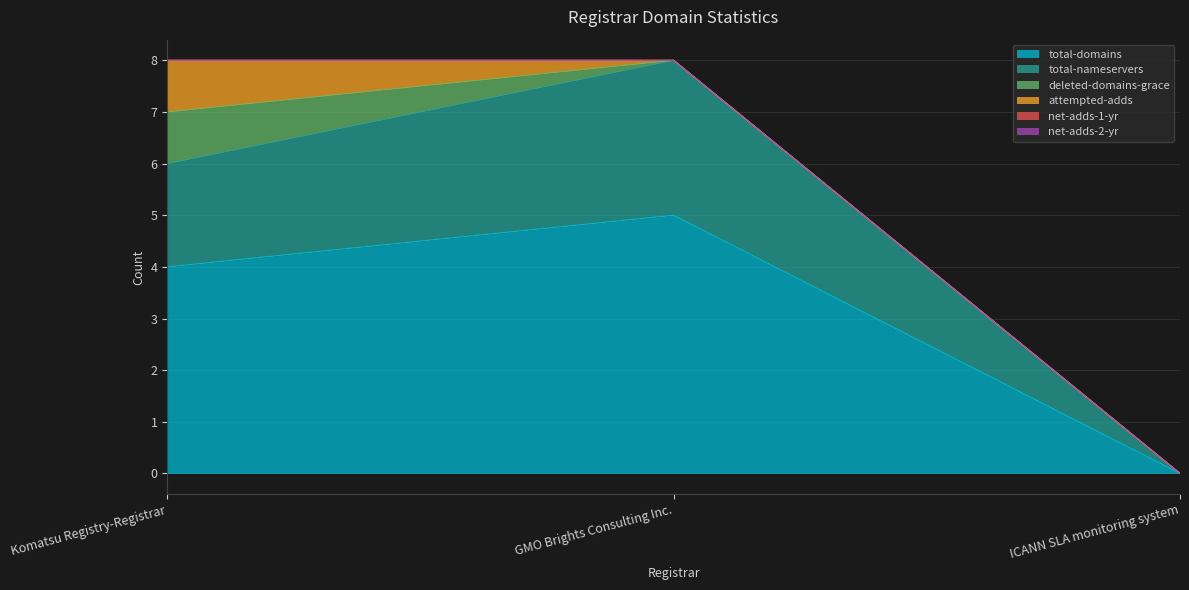

At which label does net-adds-1-yr reach its peak?

Komatsu Registry-Registrar